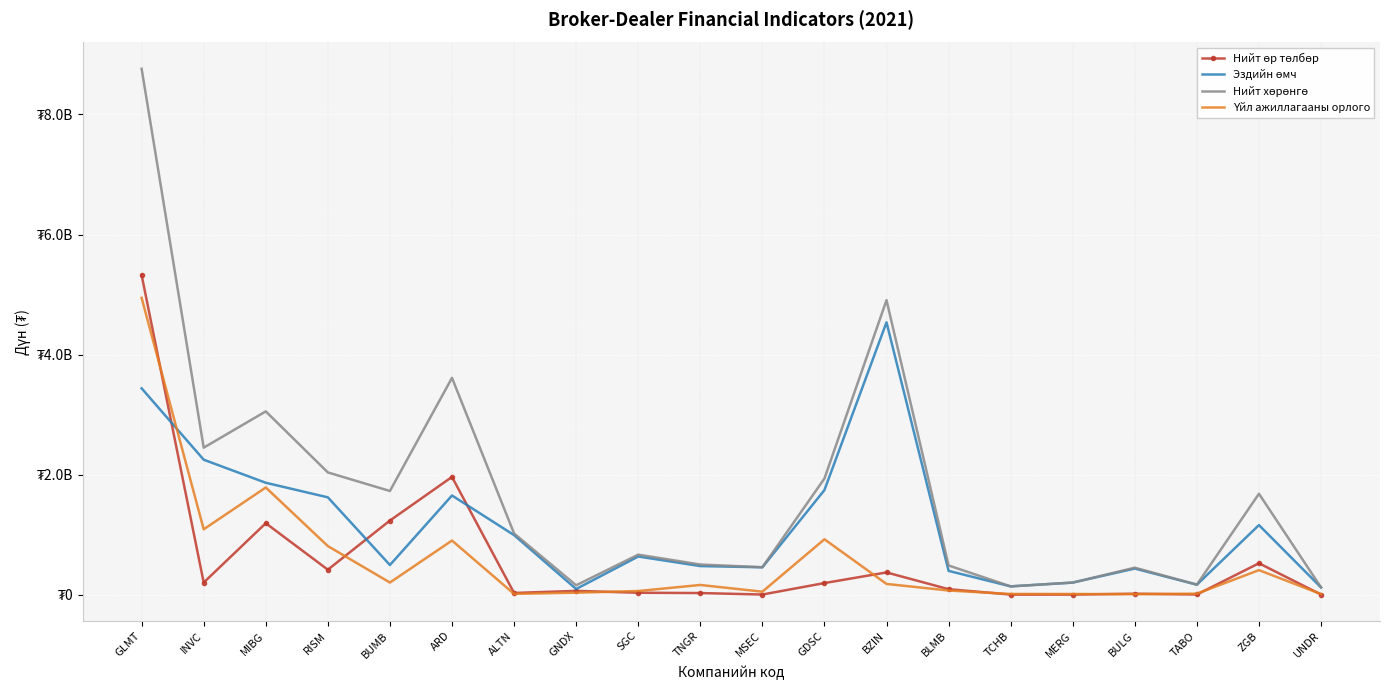

What is the spread (max minus min) of values at BZIN?

4728664387.4